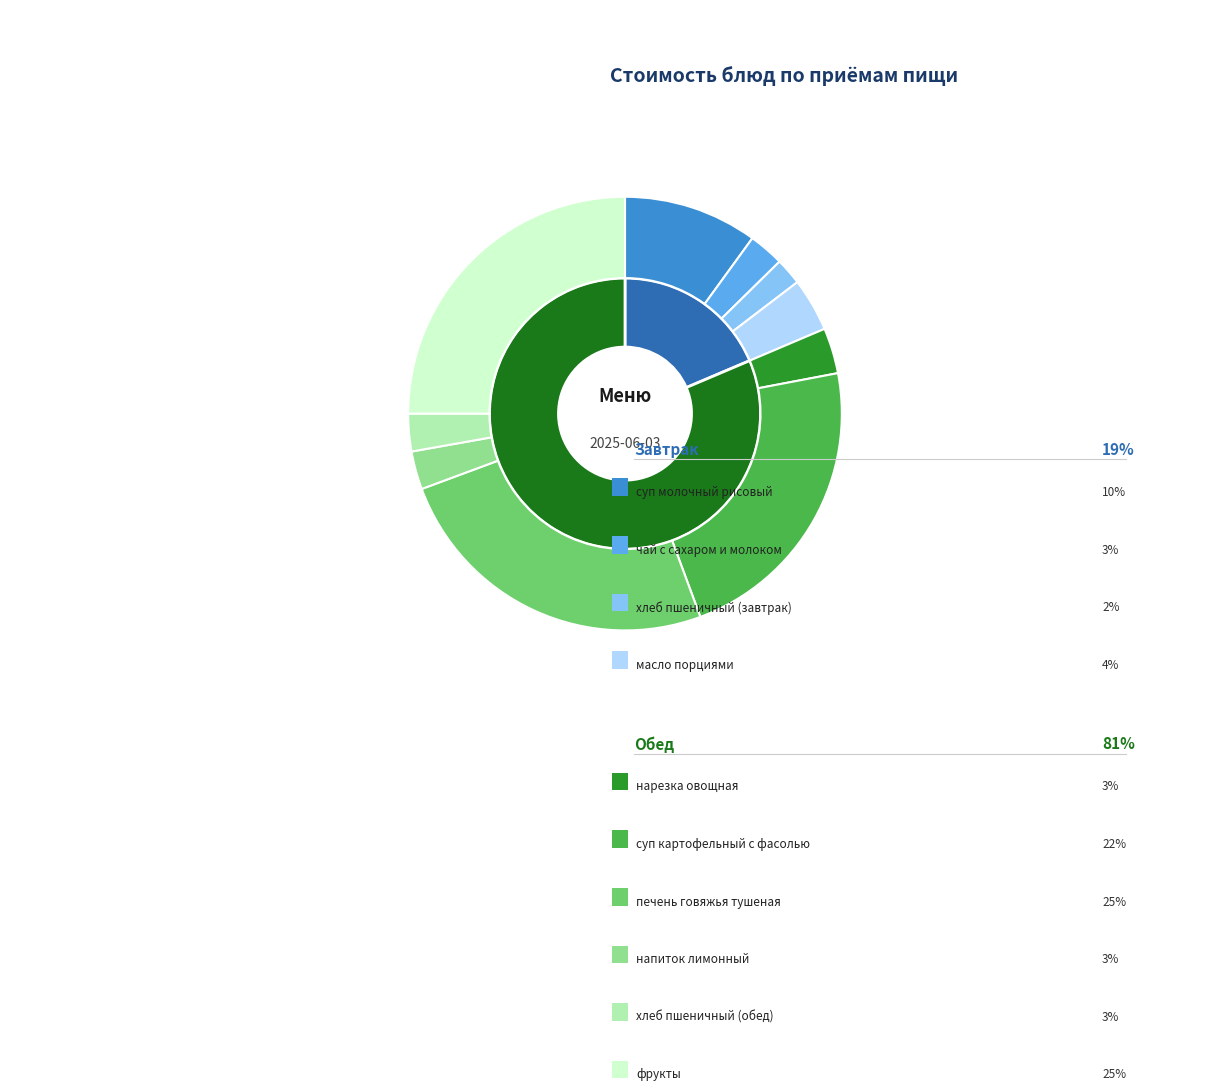

Is there a majority slice in this chart?

No